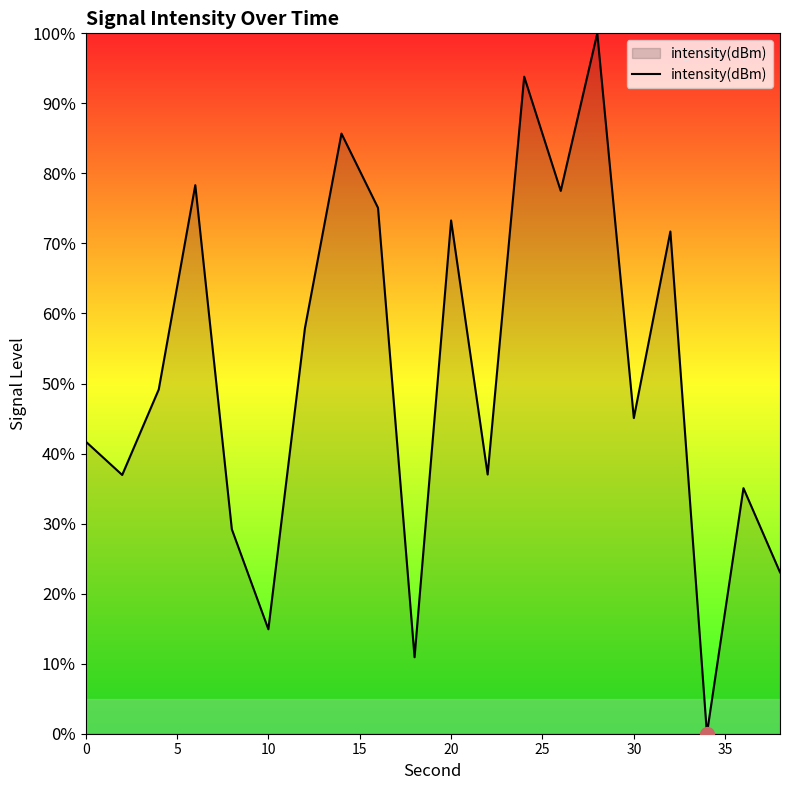

What is the greatest value displayed?

100.0